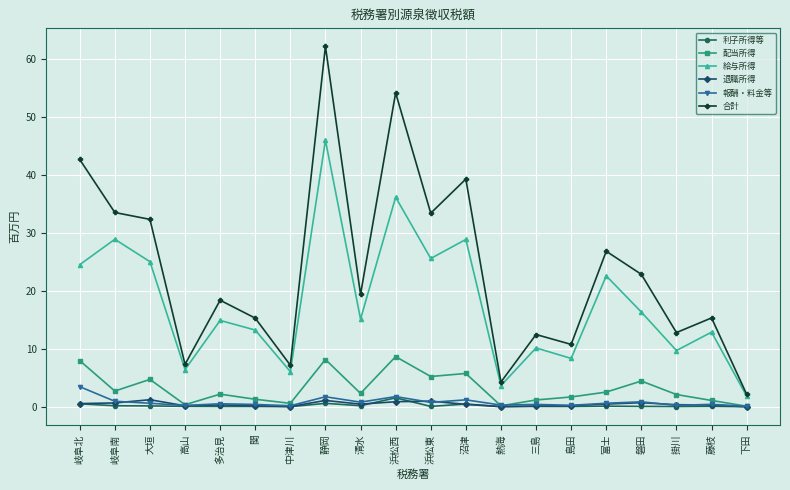

What is the spread (max minus min) of values at 磐田?

22.8